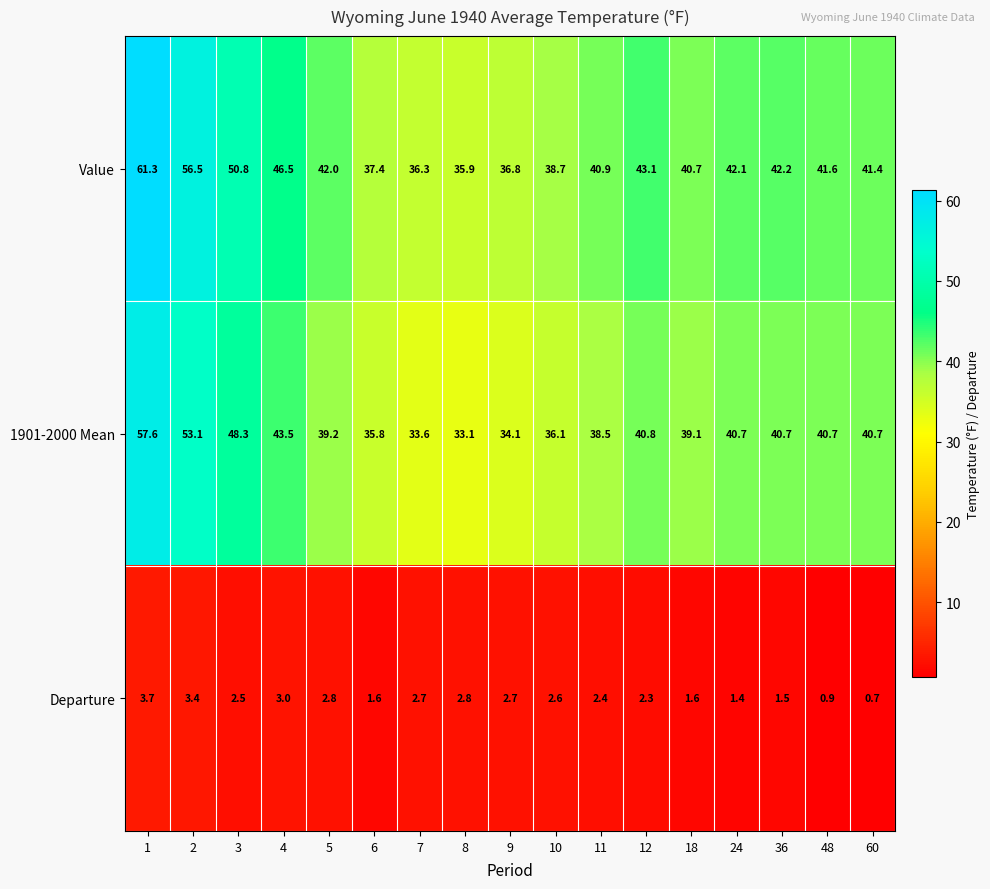

At 48, list the series in order from smallest to largest.

Departure, 1901-2000 Mean, Value